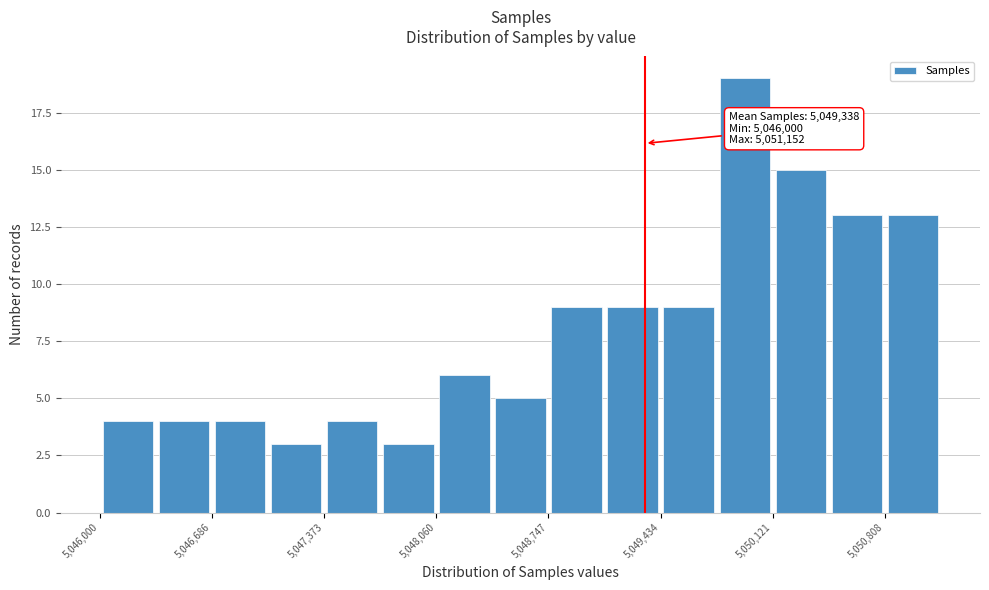

Read against the x-axis, roughly where is the centre of the tallest bar?

5049900